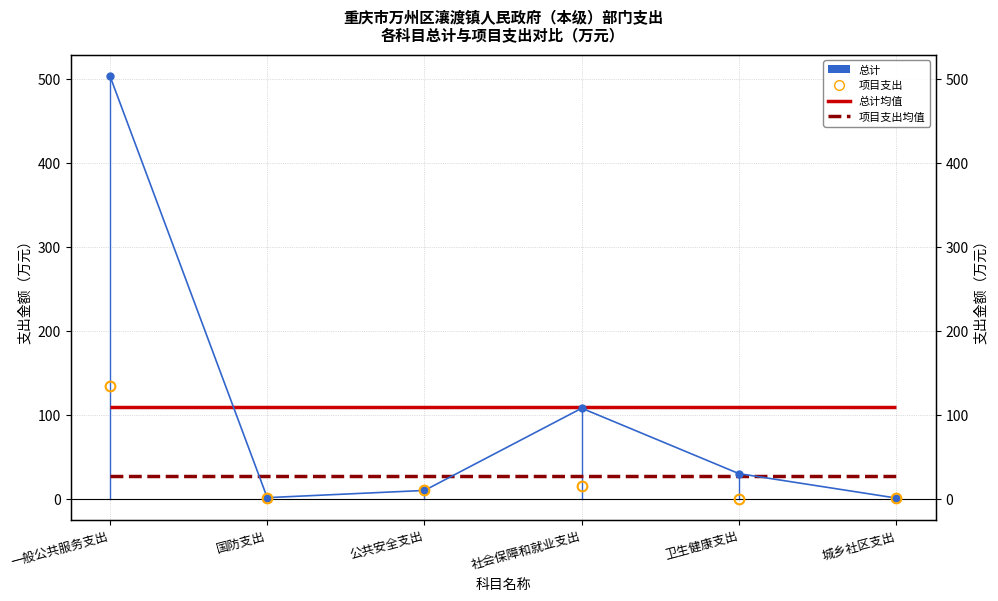

What is the value of the 项目支出 point at the 1st from the left?

134.8